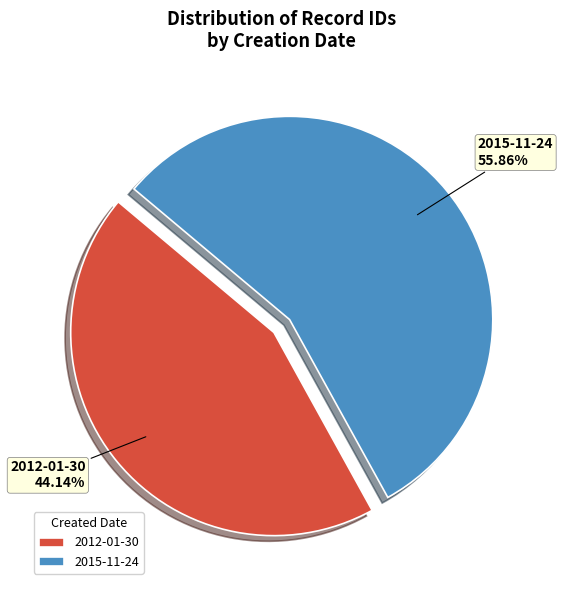

Which category has the biggest portion of the pie?

2015-11-24